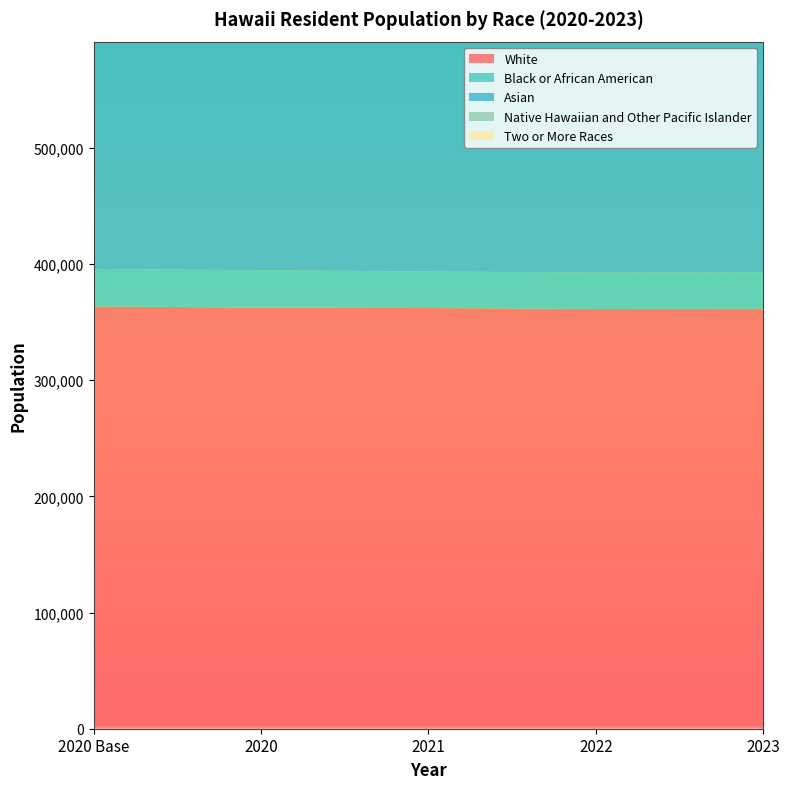

Reading left to right, extract all data points from this chart.

White: 363511	362429	362139	361330	361515
Black or African American: 32286	32225	31393	31388	31398
Asian: 547627	545643	542931	539254	535776
Native Hawaiian and Other Pacific Islander: 152107	151688	150275	148863	147752
Two or More Races: 354409	353861	354585	353067	353058